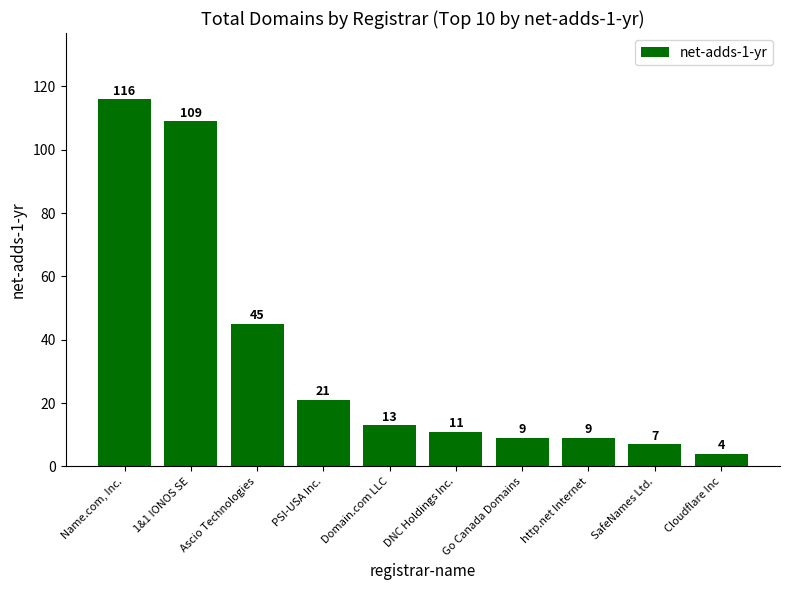

What is the difference between the second highest and minimum values?

105